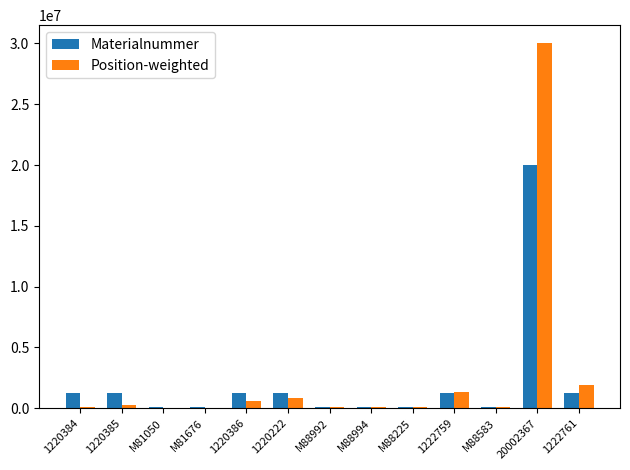

What is the difference between the Materialnummer values at 1222759 and M88992?

1133767.0